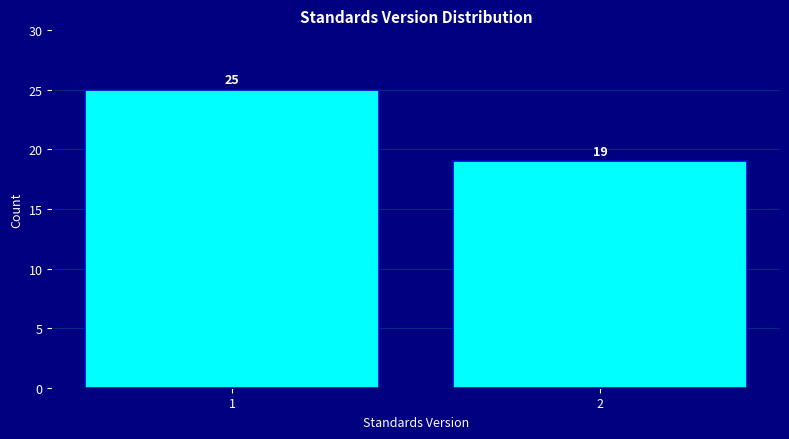

Reading right to left, list all the values displayed in this chart.

19	25